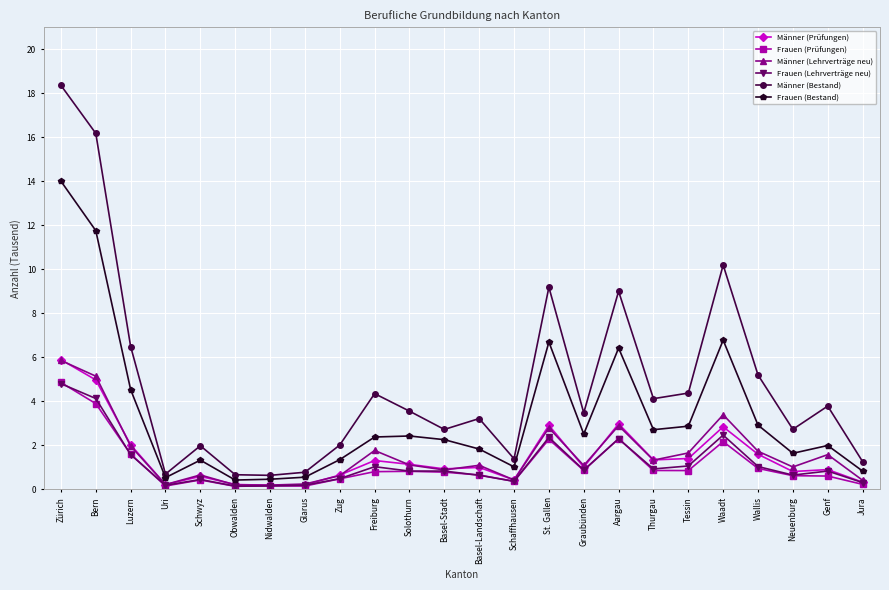

Which series changed the most between Glarus and Wallis?

Männer (Bestand)